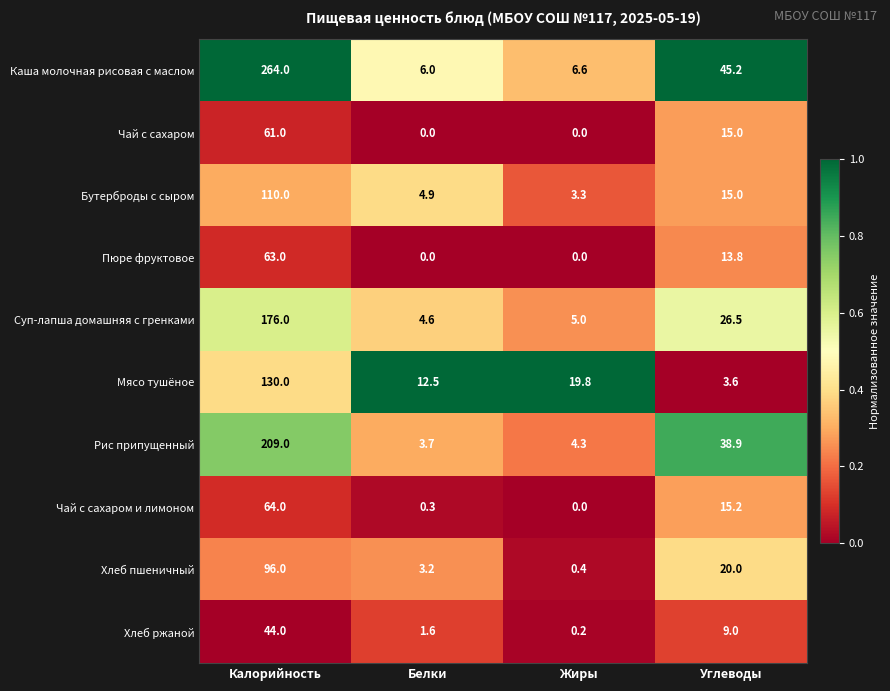

Where is Хлеб ржаной nearest to the value 22?

Углеводы